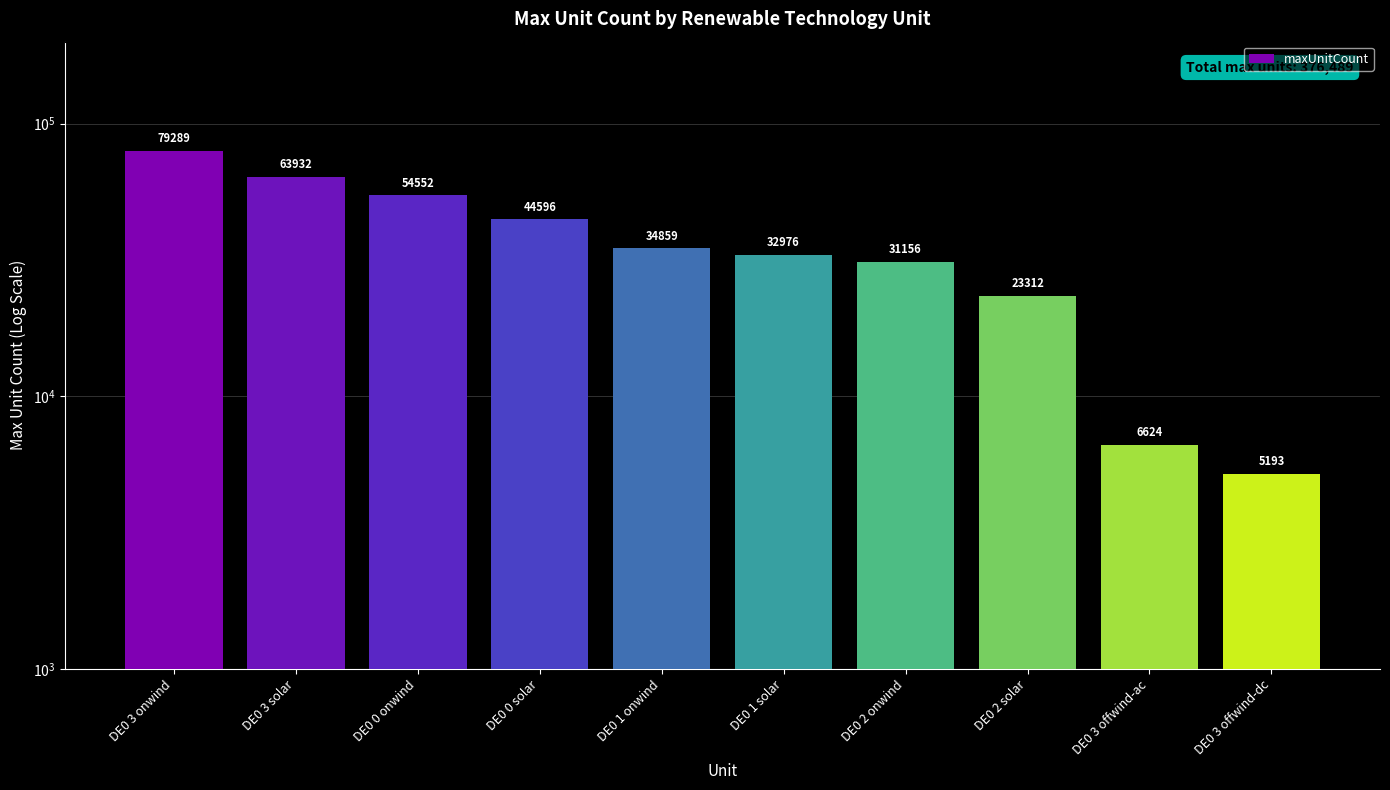

The chart shows a value of 105499 at DE0 3 solar. True or false?

False